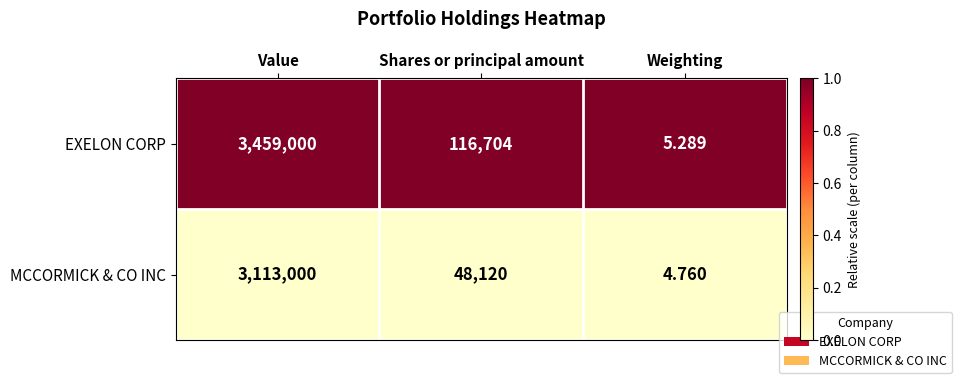

Between Shares or principal amount and Weighting, which series saw the biggest shift?

EXELON CORP